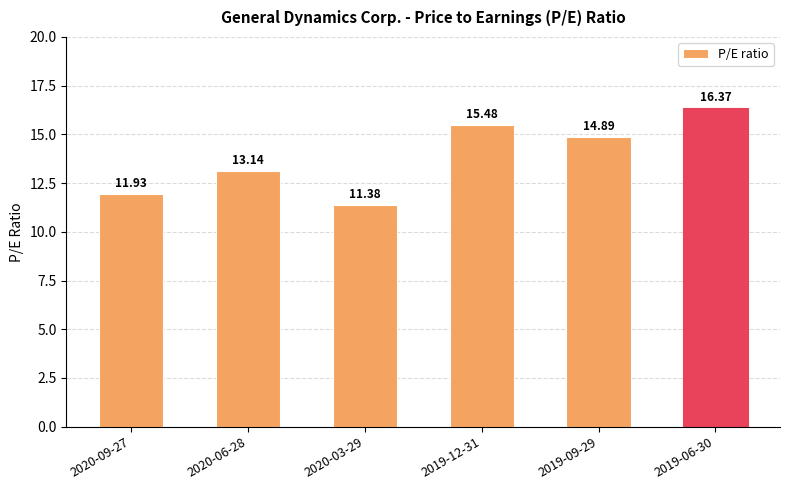

Reading left to right, transcribe all the data shown in this chart.

2020-09-27=11.9	2020-06-28=13.1	2020-03-29=11.4	2019-12-31=15.5	2019-09-29=14.9	2019-06-30=16.4